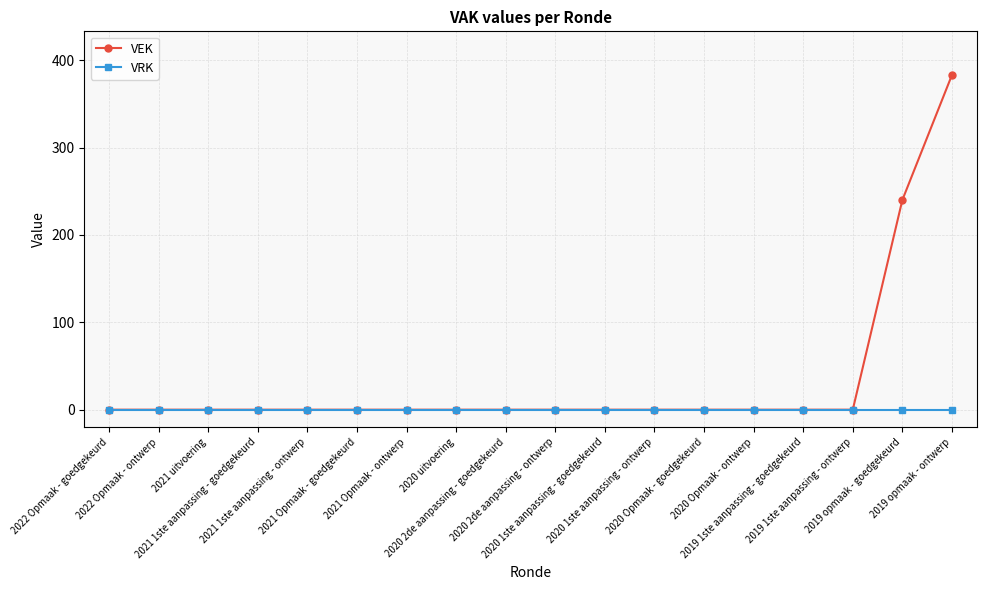

Reading left to right, extract all data points from this chart.

VEK: 0	0	0	0	0	0	0	0	0	0	0	0	0	0	0	0	240	383
VRK: 0	0	0	0	0	0	0	0	0	0	0	0	0	0	0	0	0	0